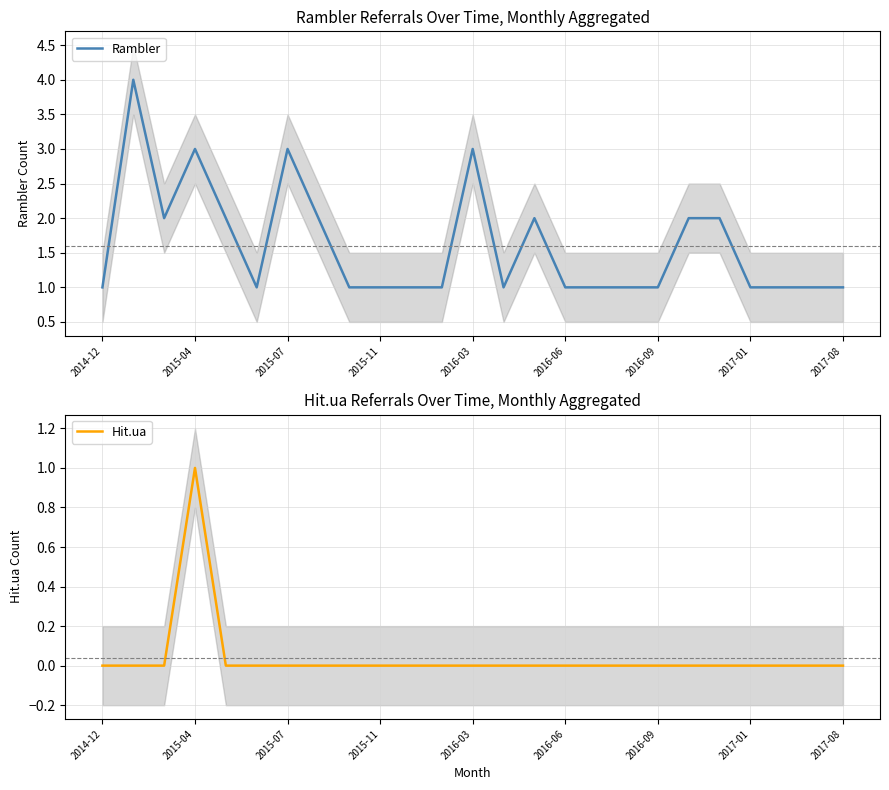

The Hit.ua series shows -1 at 2016-06. True or false?

False